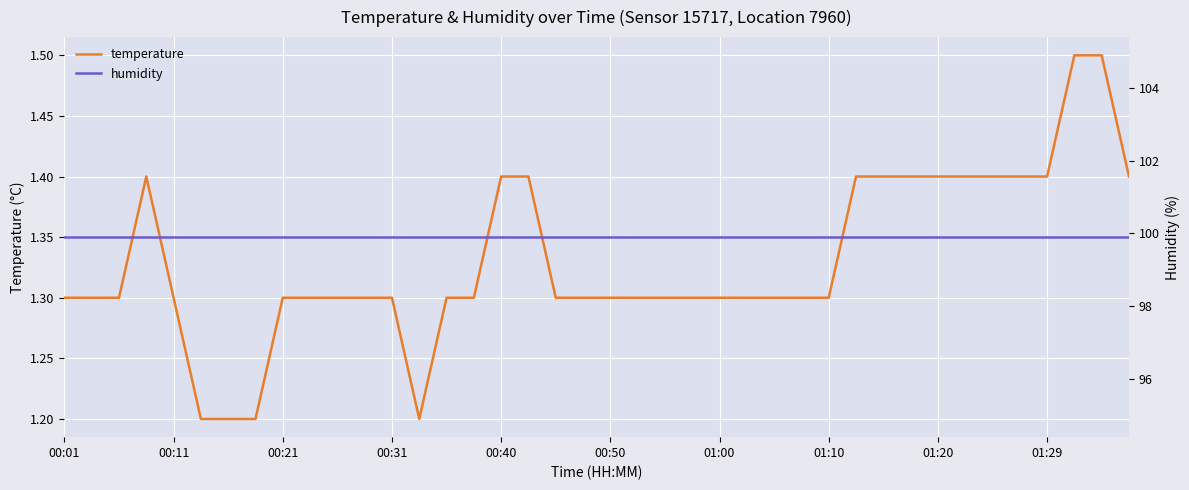

What position from the right is 19?

21